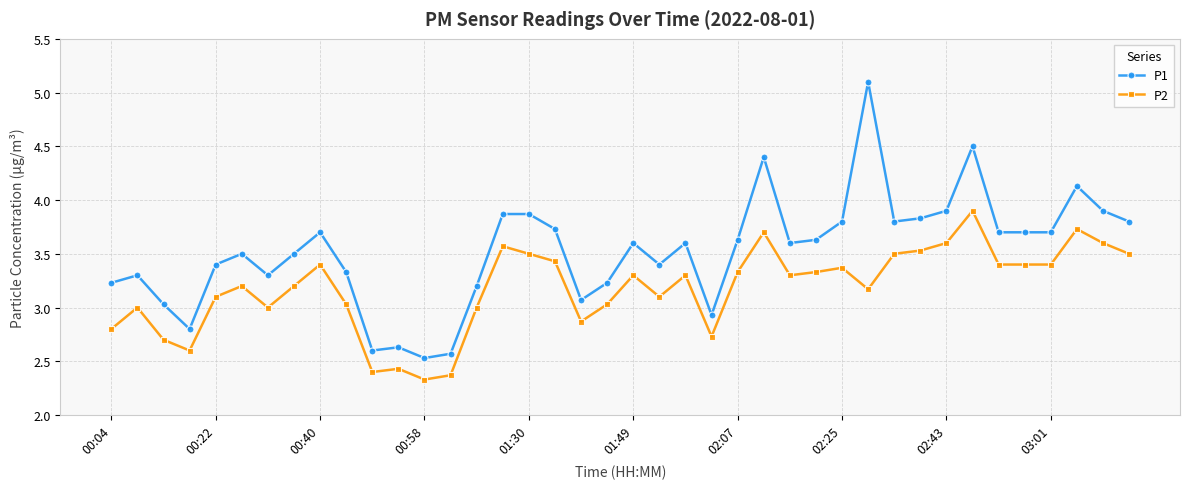

What are all the series names shown in the legend?

P1, P2